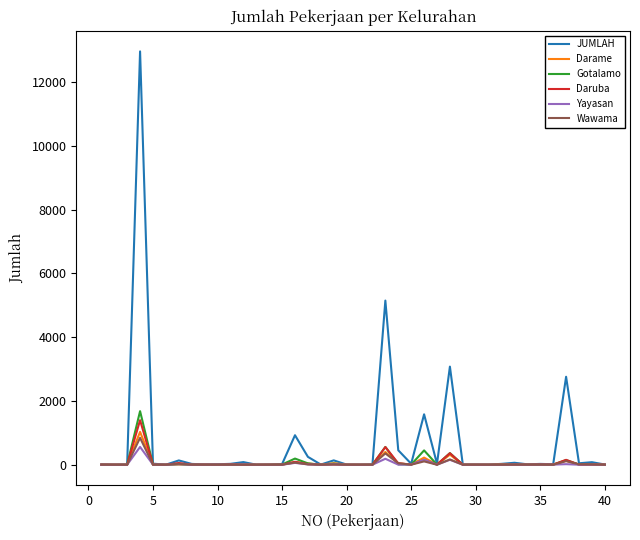

What is the greatest value displayed?

12966